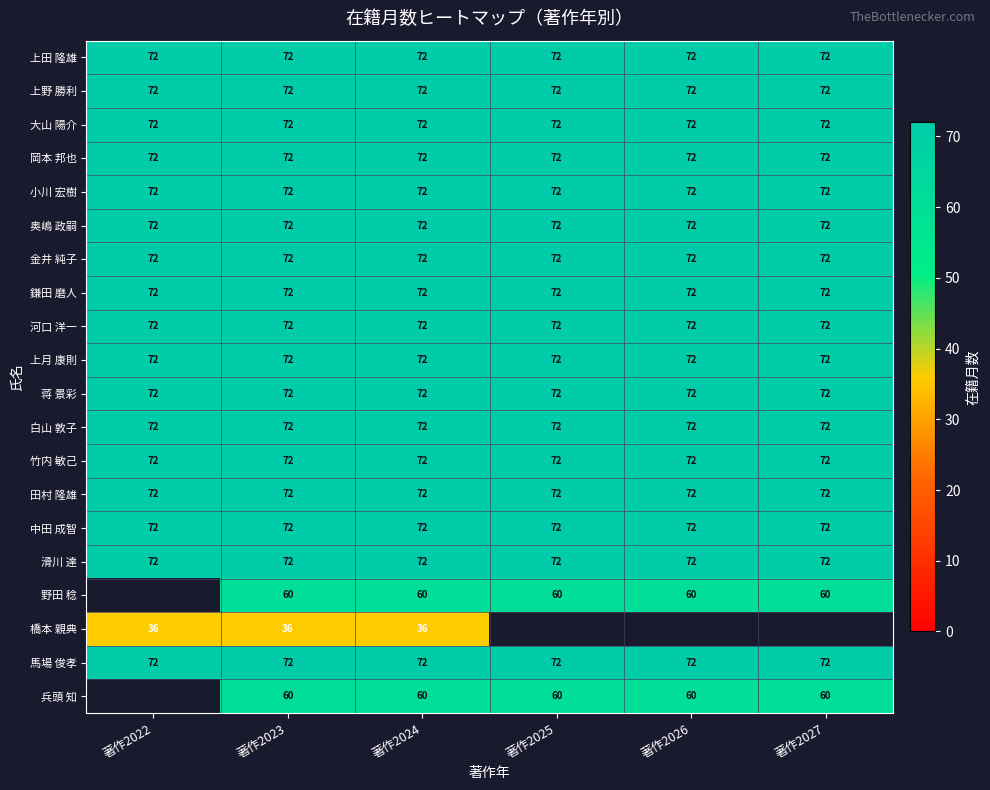

At how many categories does at least one series exceed 38?

6